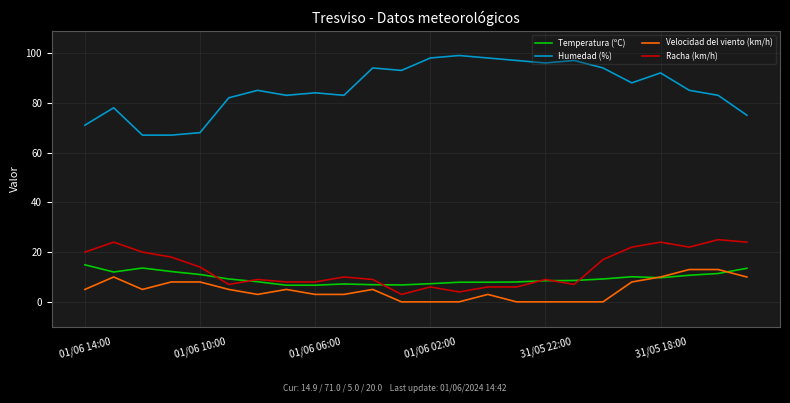

True or false: Humedad (%) and Temperatura (ºC) intersect in this chart.

False